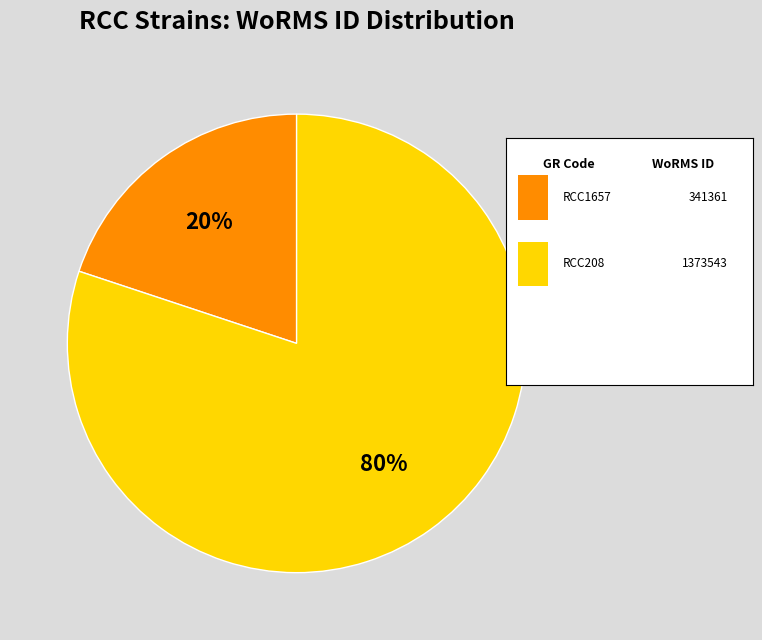

To the nearest percent, what is the difference between the largest and smallest slice percentages?

60%